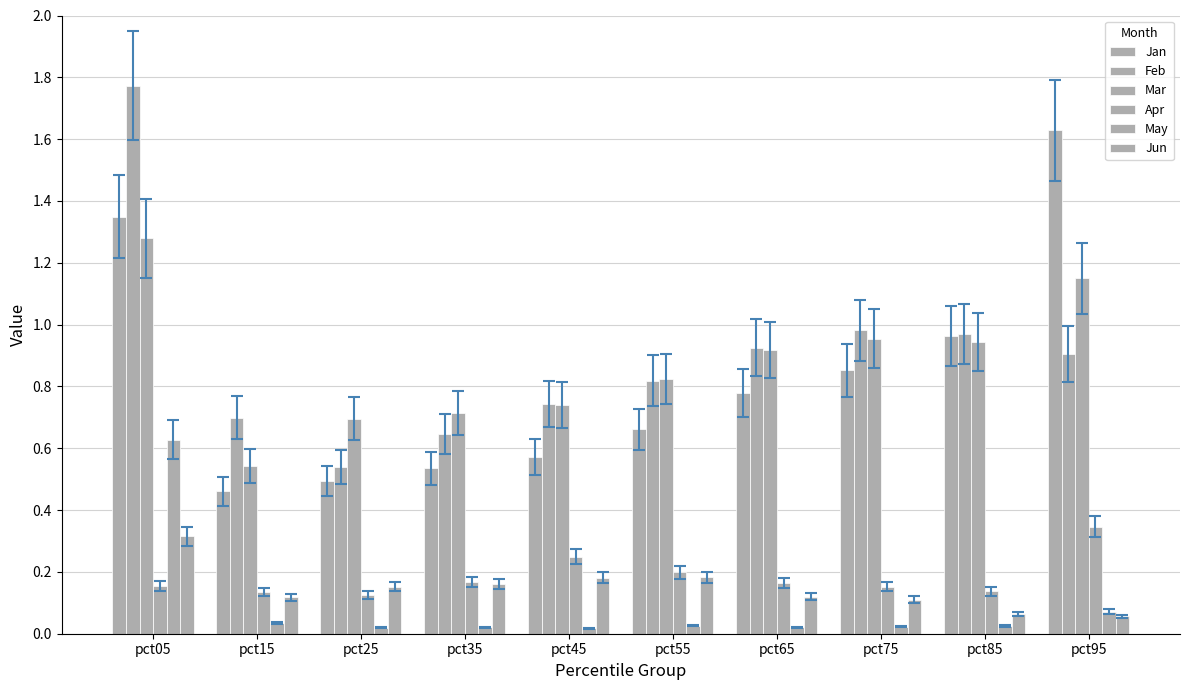

Between pct05 and pct75, which is larger?

pct05